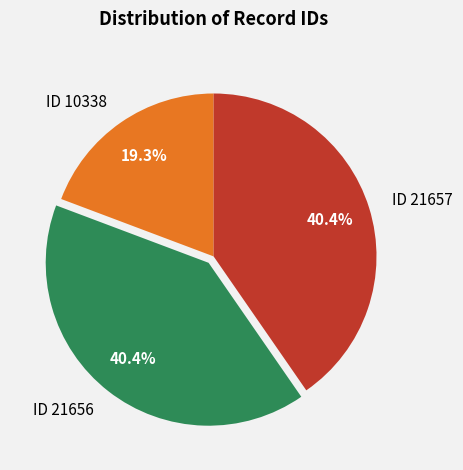

Does ID 21656 represent more than half of the total?

No